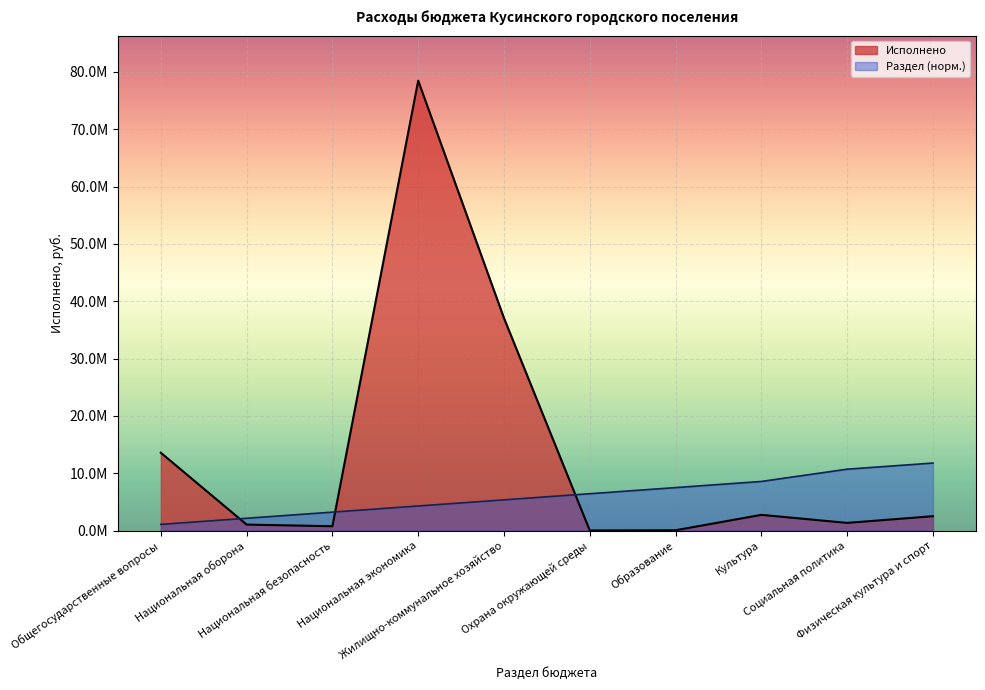

Reading left to right, list all the values displayed in this chart.

Исполнено: Общегосударственные вопросы=13567272.8	Национальная оборона=1034654.0	Национальная безопасность=750432.3	Национальная экономика=78461443.0	Жилищно-коммунальное хозяйство=37047077.3	Охрана окружающей среды=8000.0	Образование=50000.0	Культура=2731877.0	Социальная политика=1330698.1	Физическая культура и спорт=2500000.0
раздел: Общегосударственные вопросы=1069928.8	Национальная оборона=2139857.5	Национальная безопасность=3209786.3	Национальная экономика=4279715.1	Жилищно-коммунальное хозяйство=5349643.8	Охрана окружающей среды=6419572.6	Образование=7489501.4	Культура=8559430.1	Социальная политика=10699287.7	Физическая культура и спорт=11769216.4